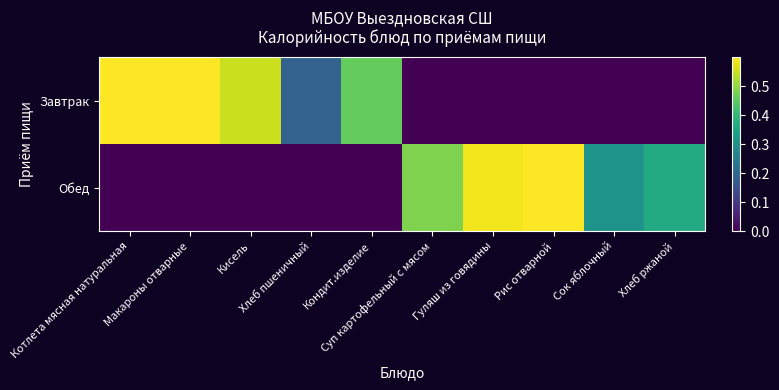

At which category is the sum across all series the highest?

Рис отварной